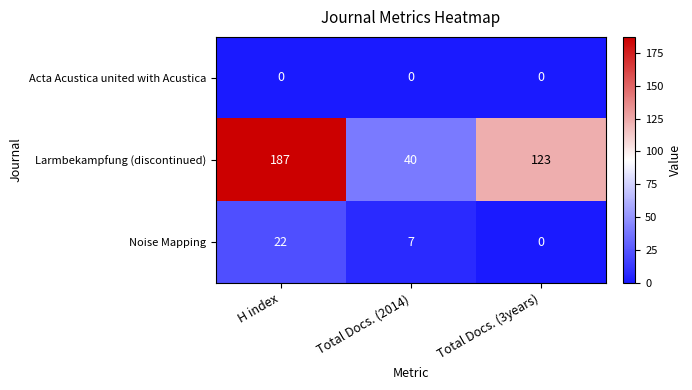

How many categories are shown in the chart?

3